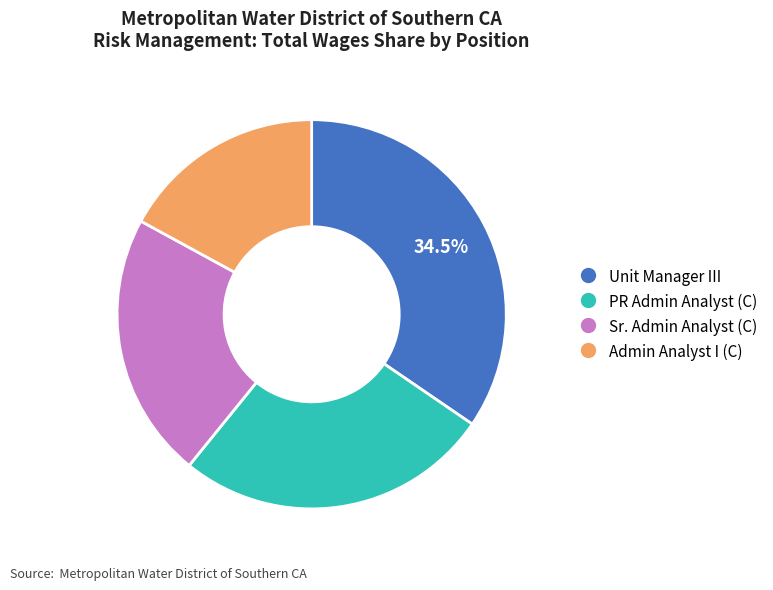

Approximately how many times larger is the value at PR Admin Analyst (C) compared to Admin Analyst I (C)?

1.5